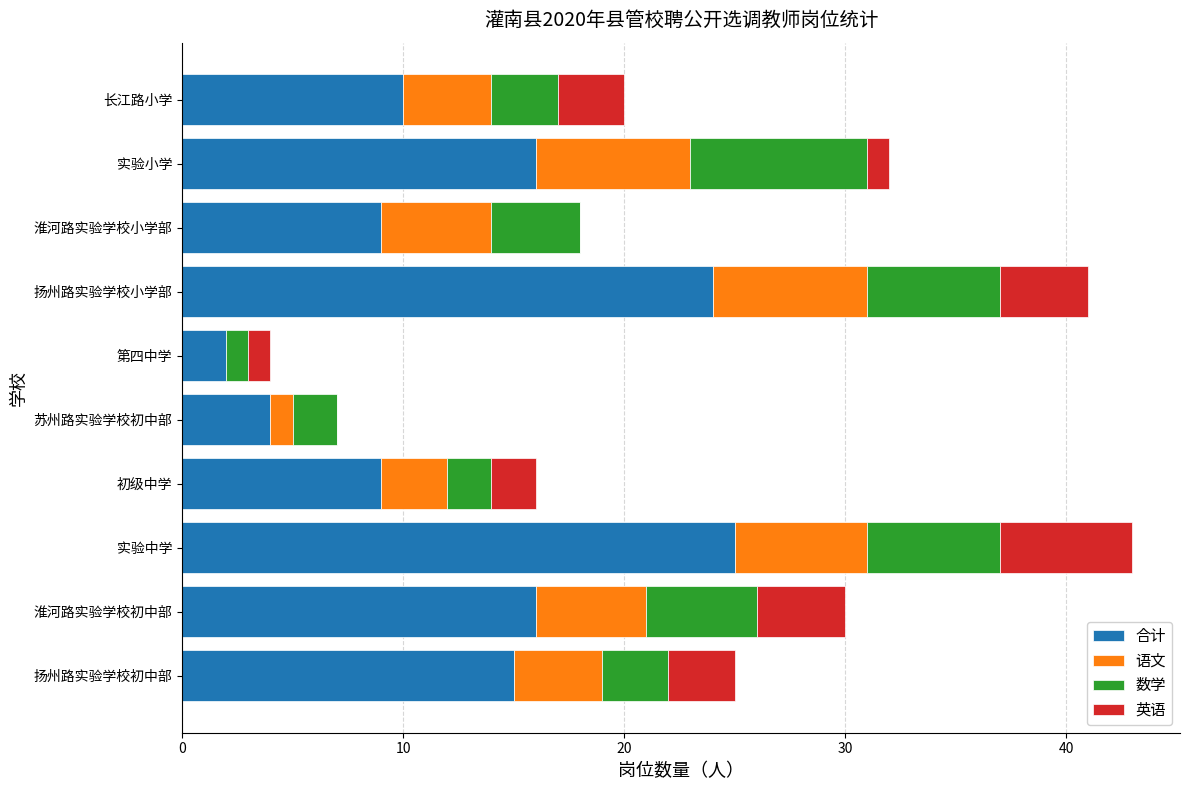

What is the highest value of the 合计 series?

25